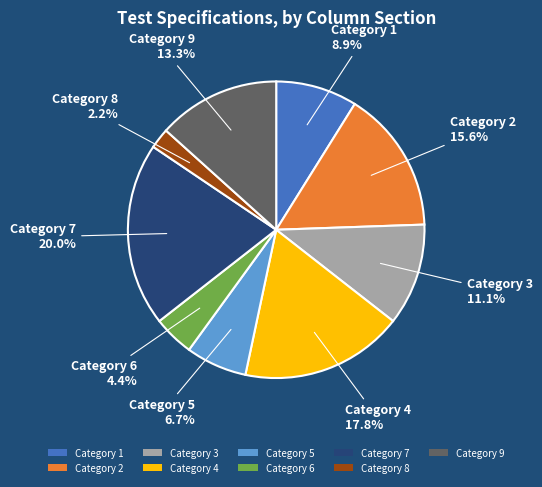

How much of the chart is everything except Category 2?

84.4%